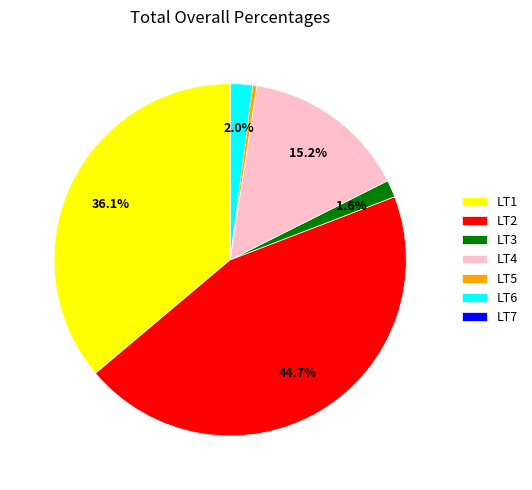

Which has a higher value, LT3 or LT4?

LT4